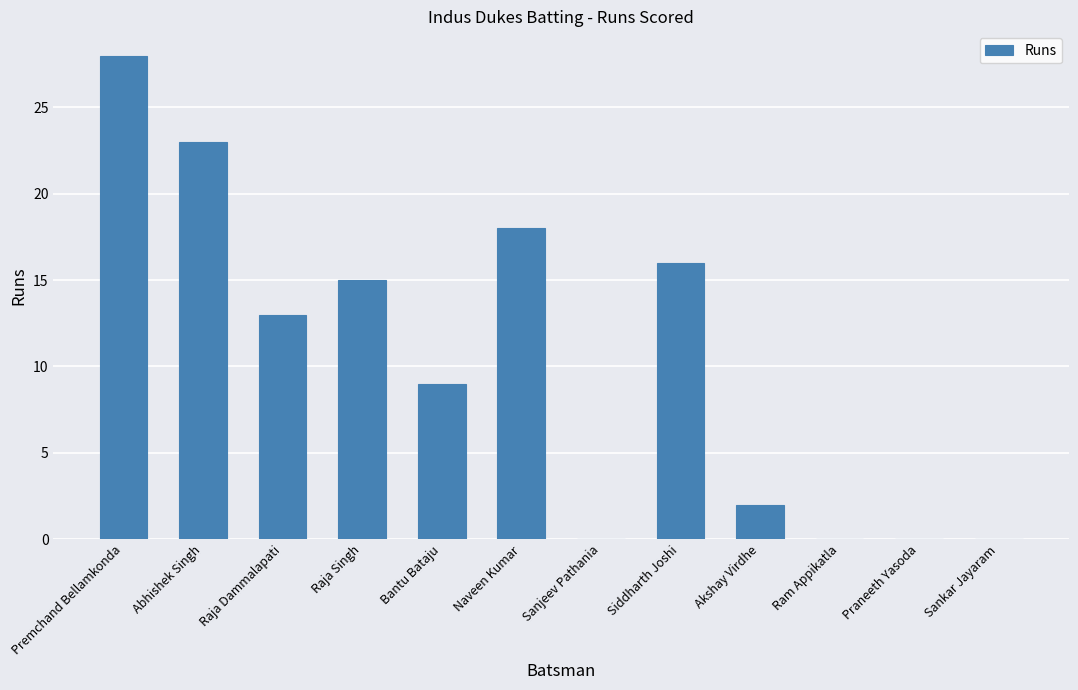

Count the number of categories in the chart.

12